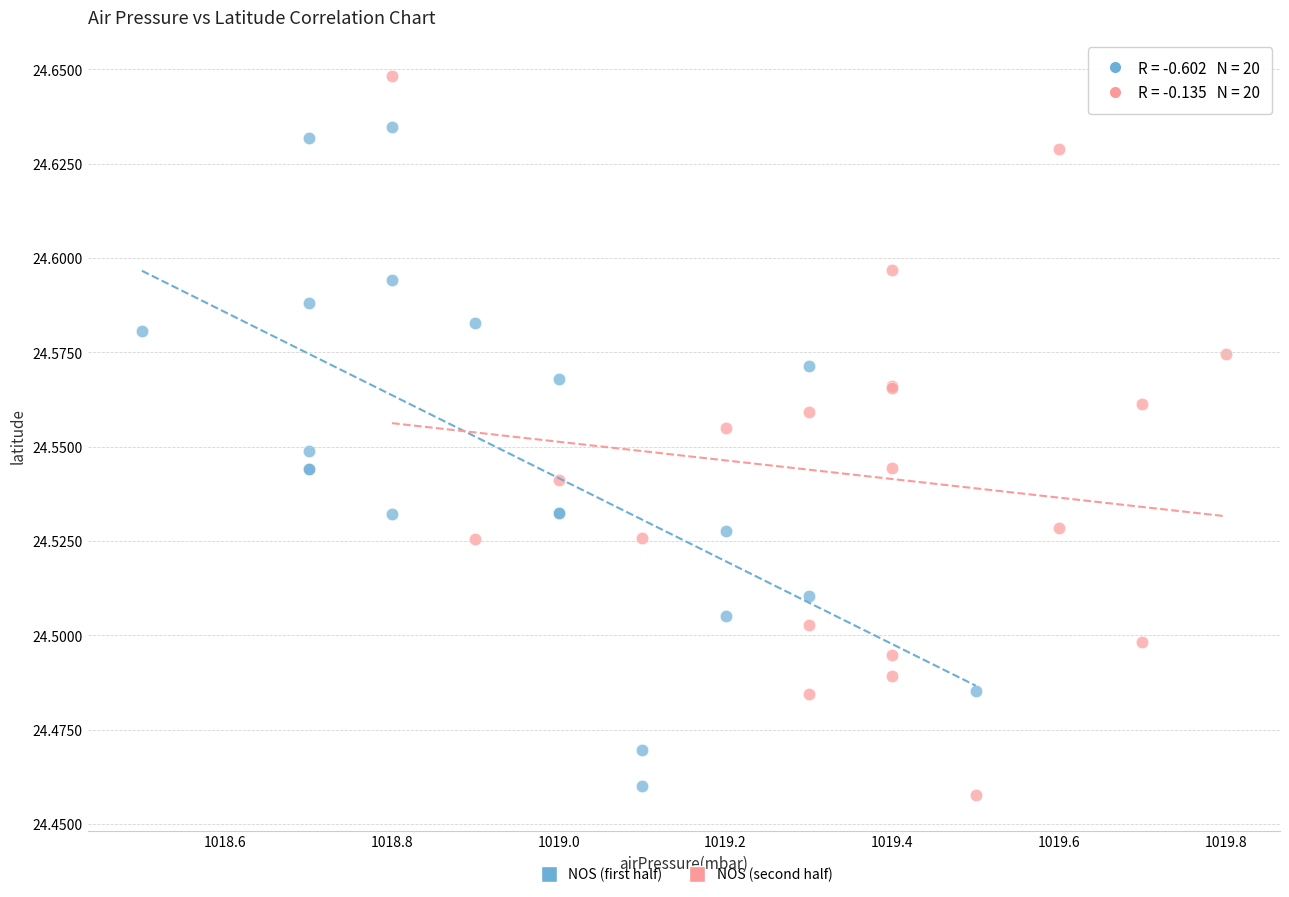

Which series has the widest spread of Y values?

NOS (second half)